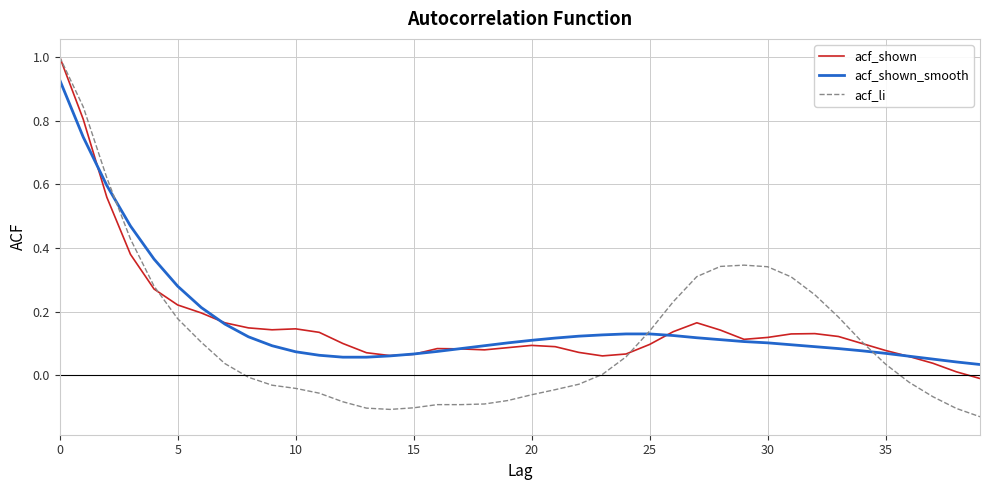

What is the sum of all acf_shown values?

6.6